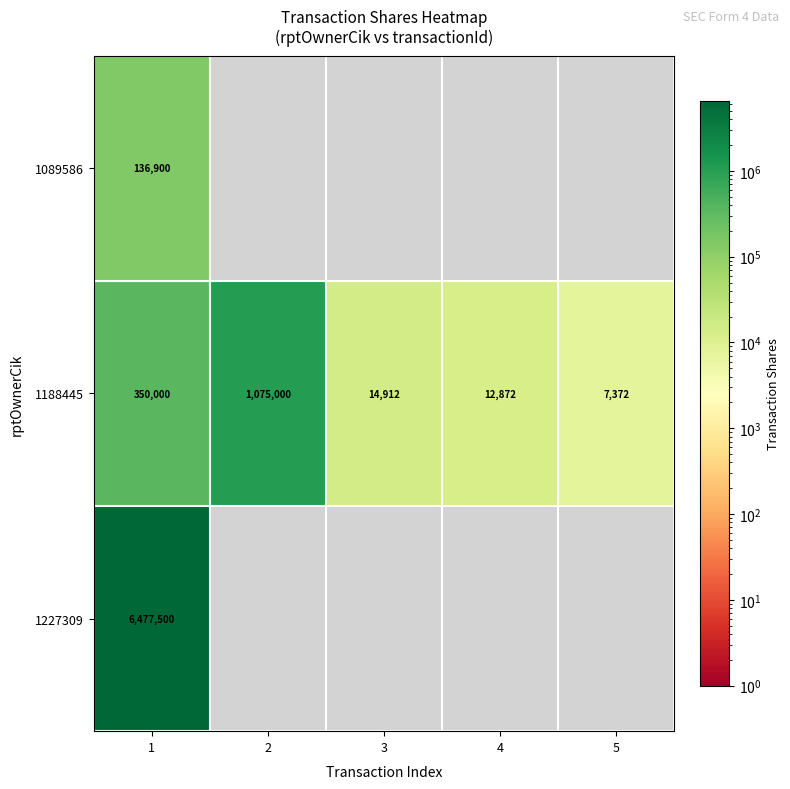

The value of 1188445 at 3 is 14912. True or false?

True